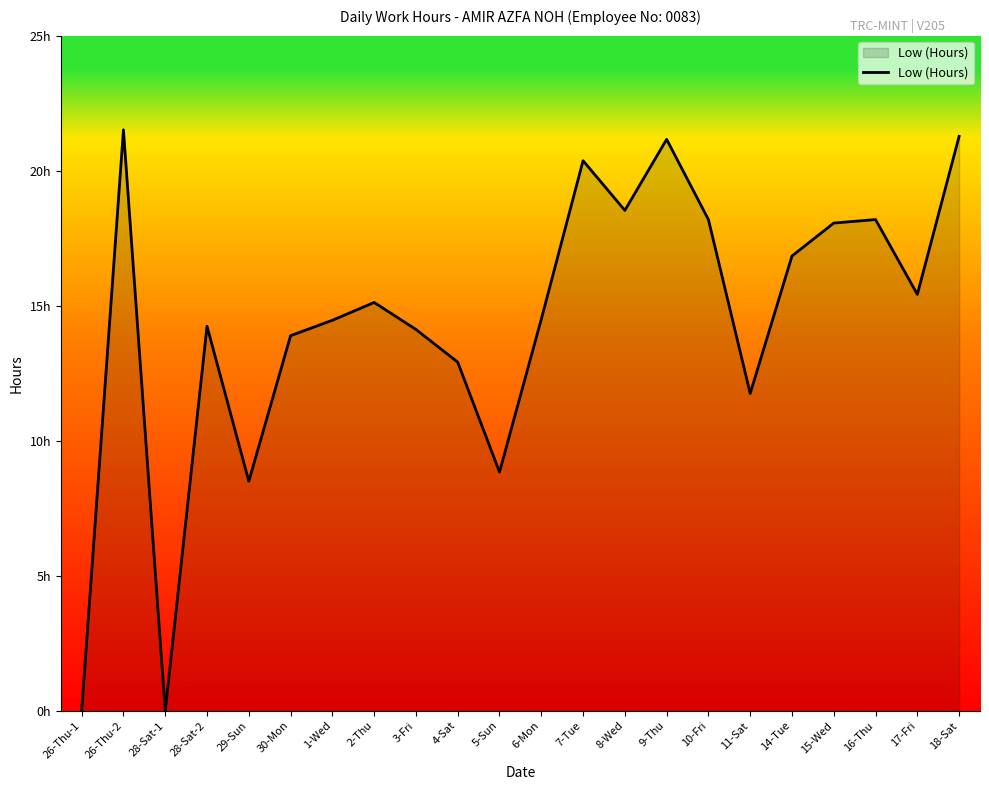

Does the chart display data point markers on the line(s)?

No